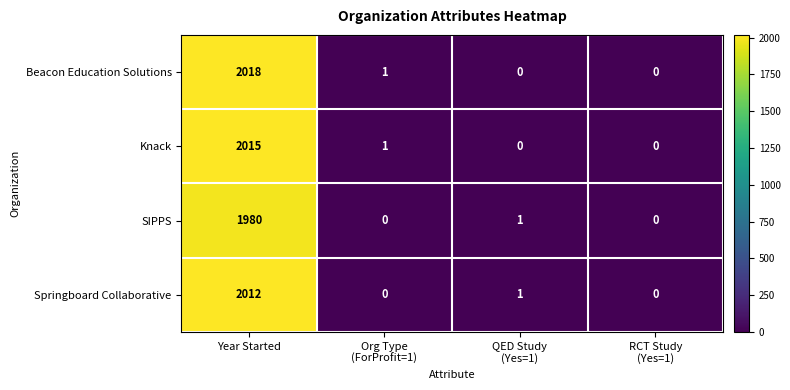

At which label does Beacon Education Solutions first exceed 1?

Year Started